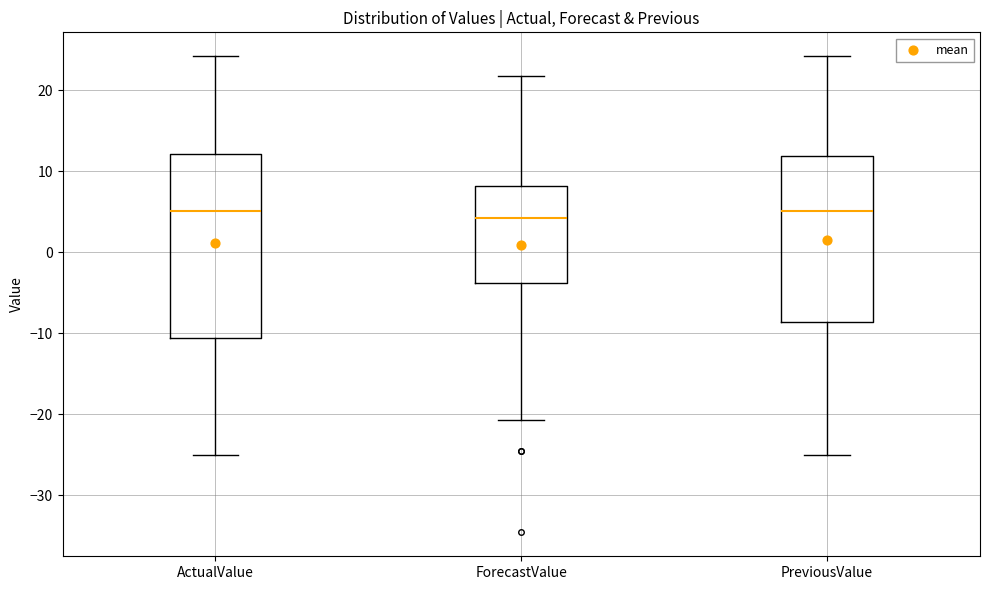

Where does the lower whisker of the box for PreviousValue end on the y-axis? The values are not printed on the chart, so give them approximately, as read against the axis.

-25